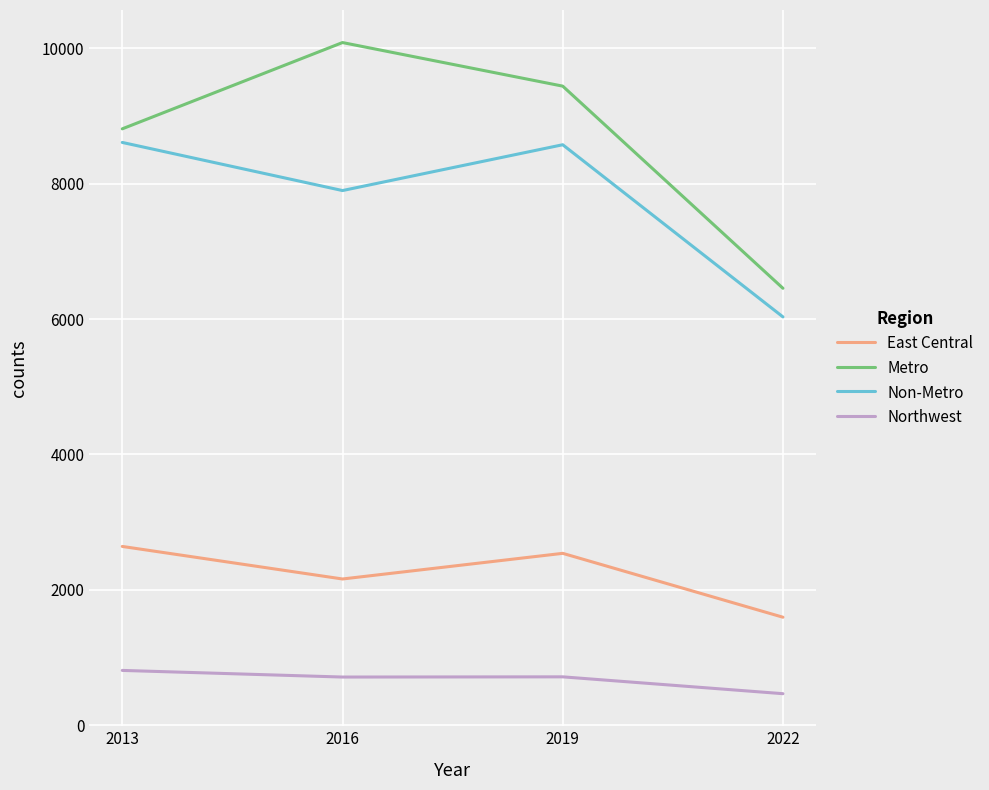

Count the number of categories in the chart.

4